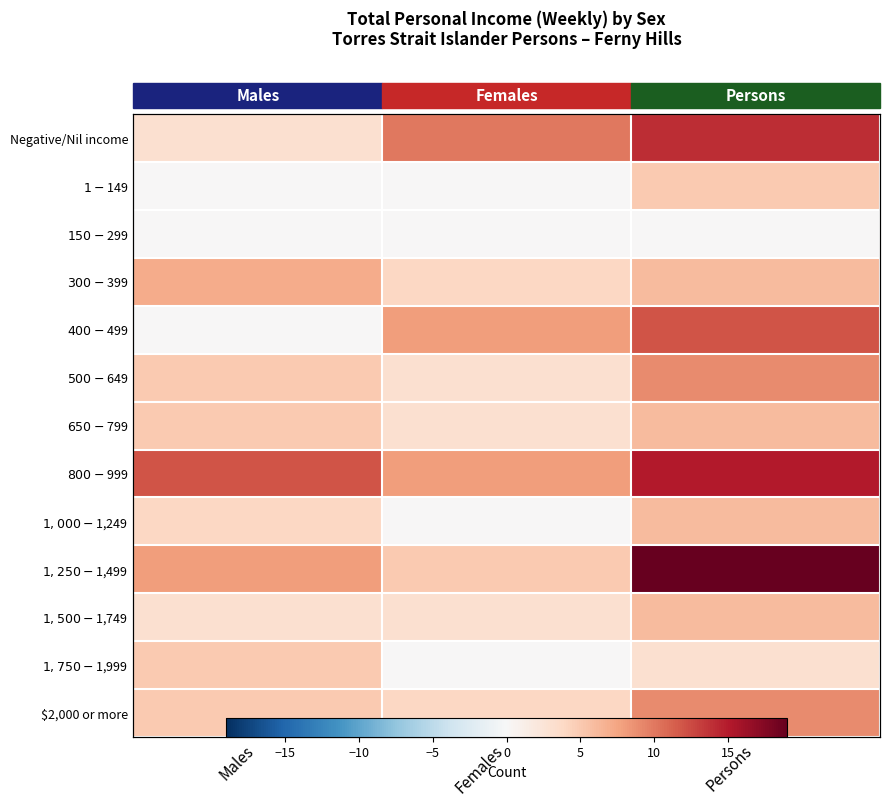

What is the spread (max minus min) of values at Persons?

19